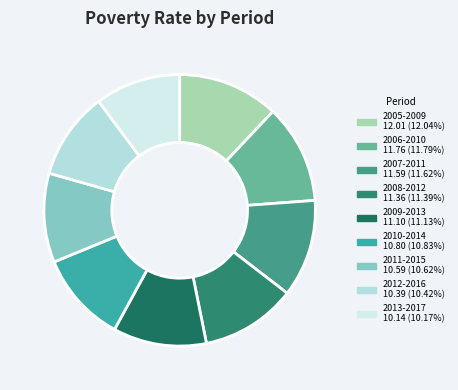

Which has a higher value, 2006-2010 or 2005-2009?

2005-2009